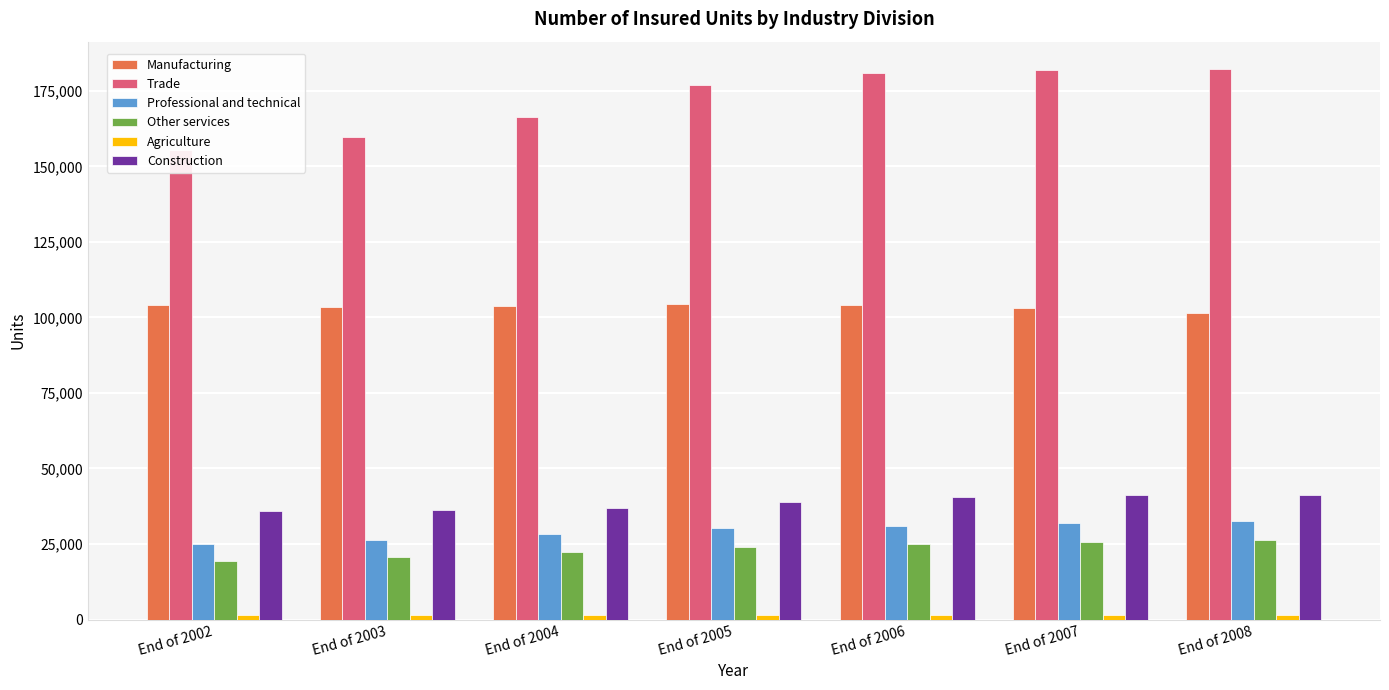

What is the minimum value shown in the chart?

1446